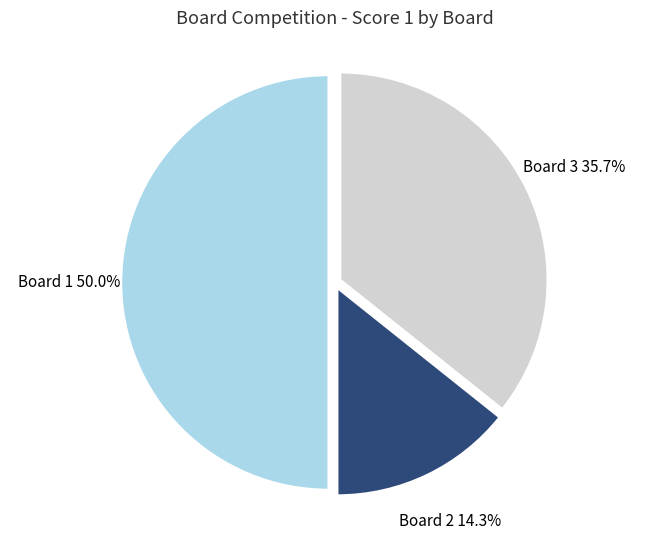

Rank the categories by value from highest to lowest.

Board 1, Board 3, Board 2